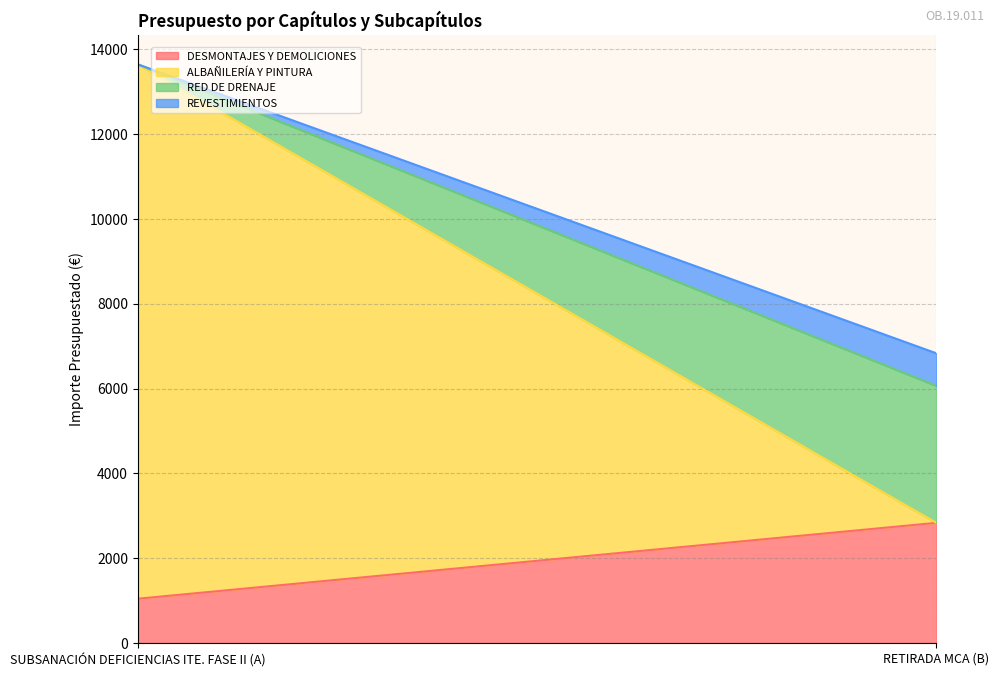

The value of RED DE DRENAJE at SUBSANACIÓN DEFICIENCIAS ITE. FASE II (A) is 0.0. True or false?

True